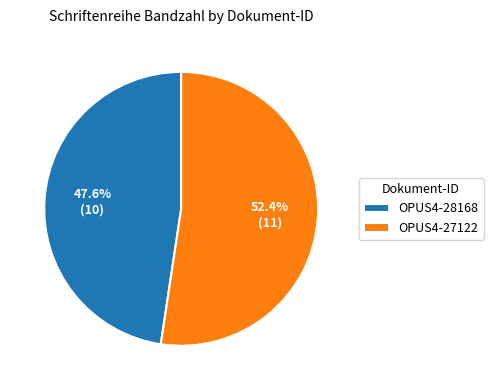

Rank the categories by value from lowest to highest.

OPUS4-28168, OPUS4-27122